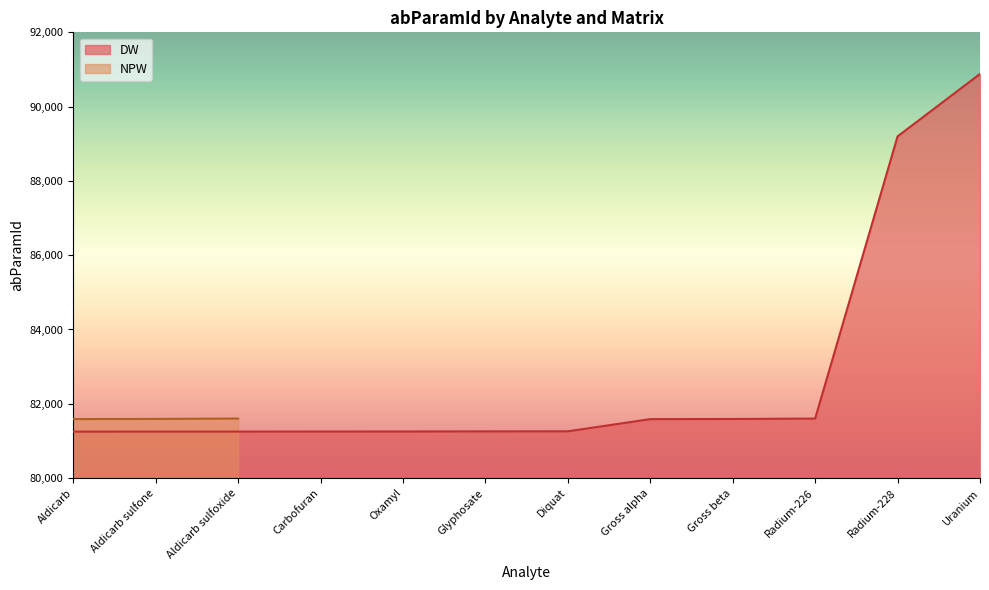

How many values exceed 81259?

5